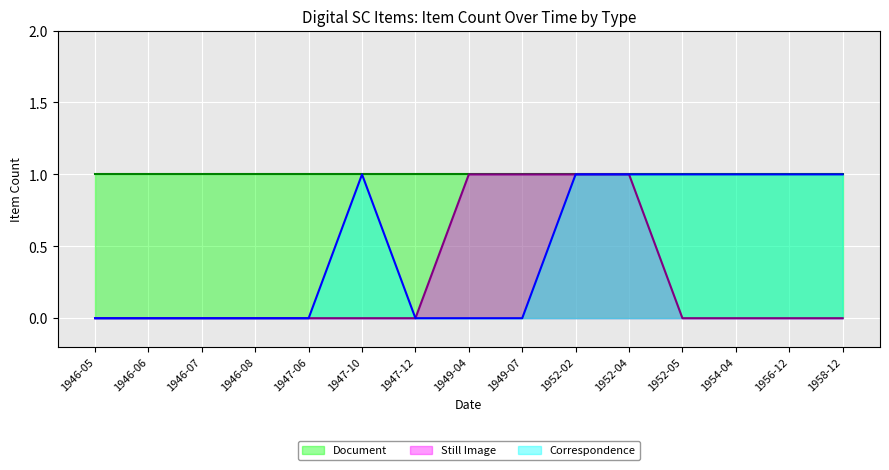

True or false: Correspondence has more than 0 points higher than both neighbors.

True